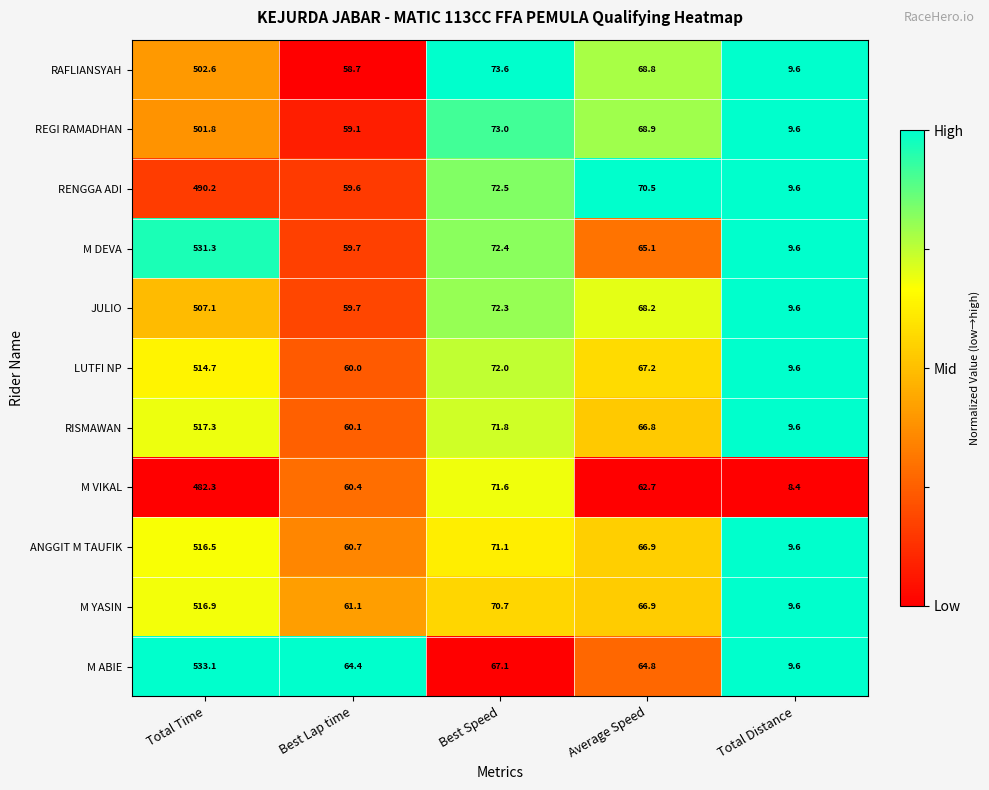

At which category is the sum across all series the highest?

Total Time